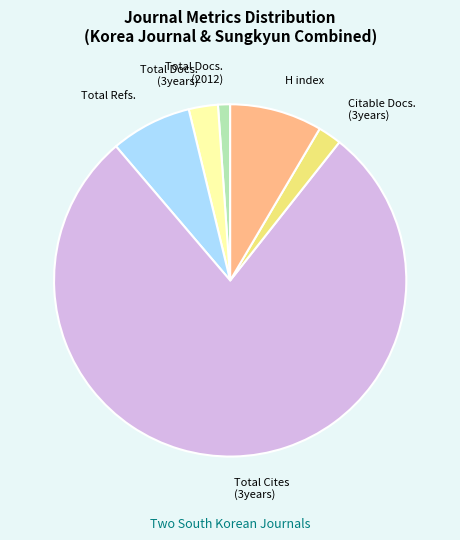

Do Total Refs. and H index together represent more than half of the pie?

No